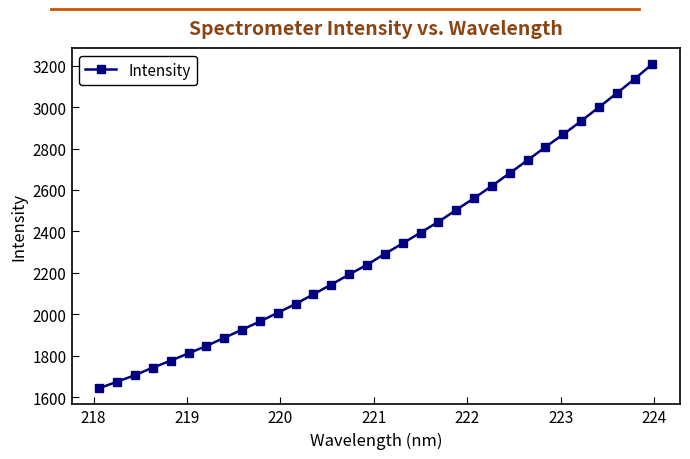

What is the average value?

2321.9